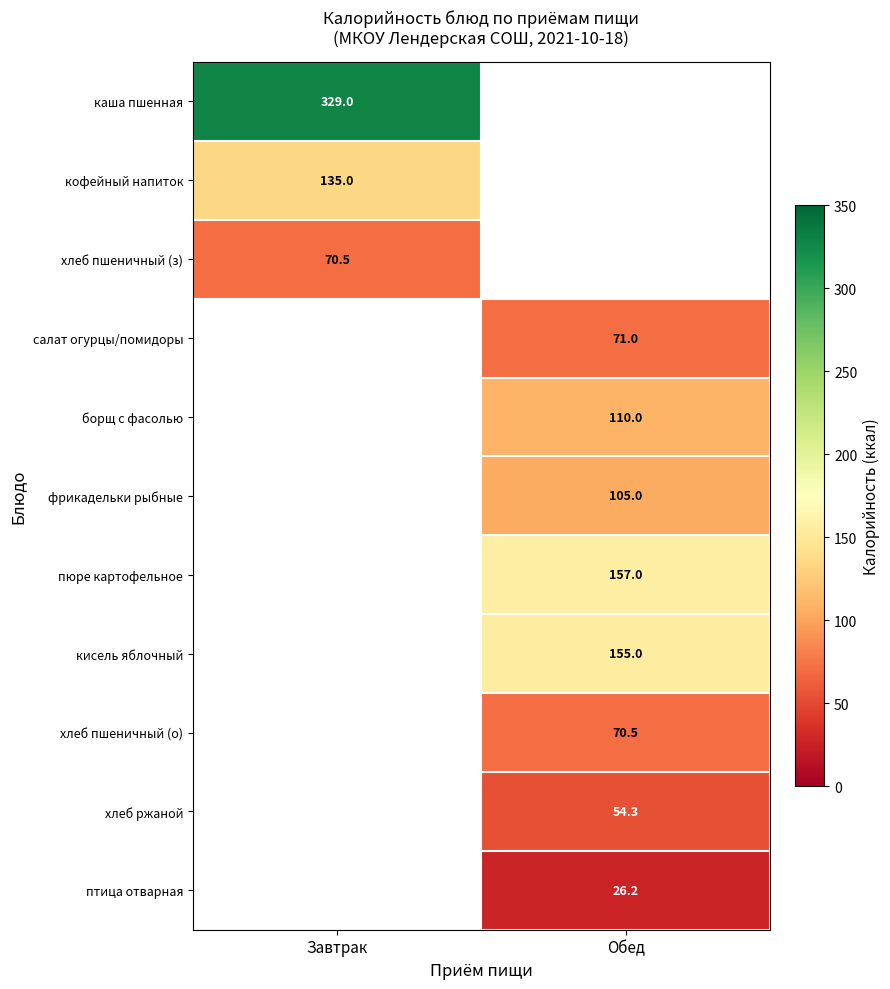

Is it true that каша пшенная equals 100.4 at Завтрак?

False